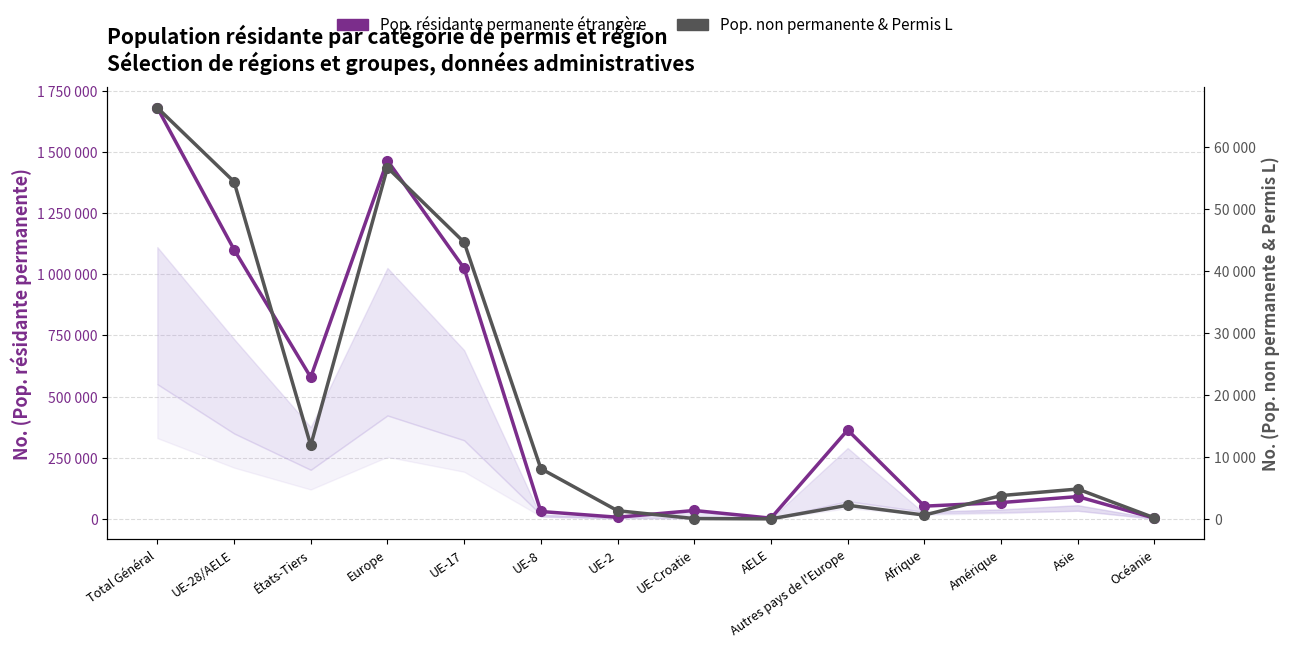

What is the label of the 5th point from the right?

Autres pays de l'Europe